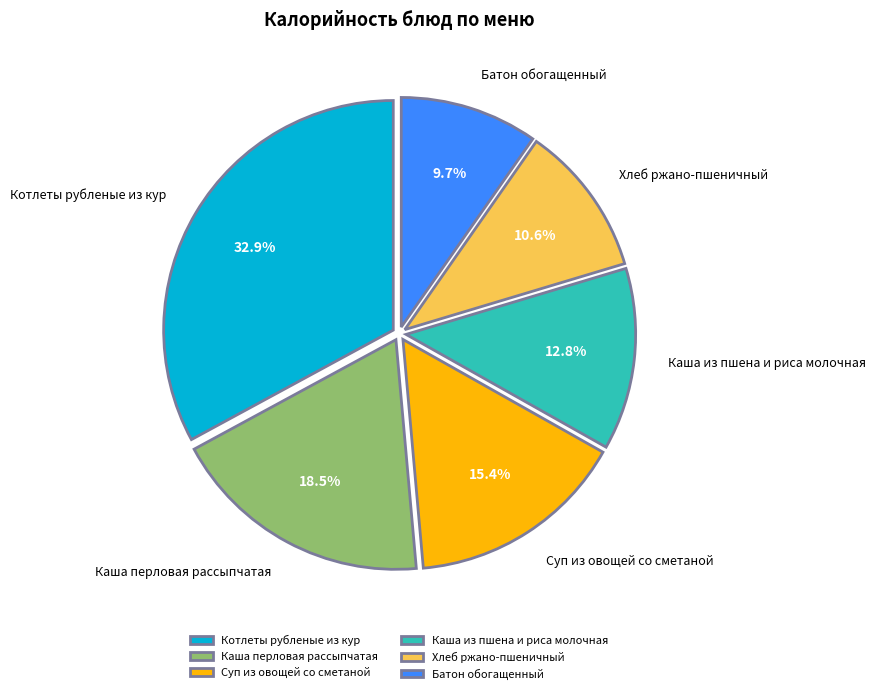

What is the ratio of the value at Каша перловая рассыпчатая to the value at Суп из овощей со сметаной?

1.2